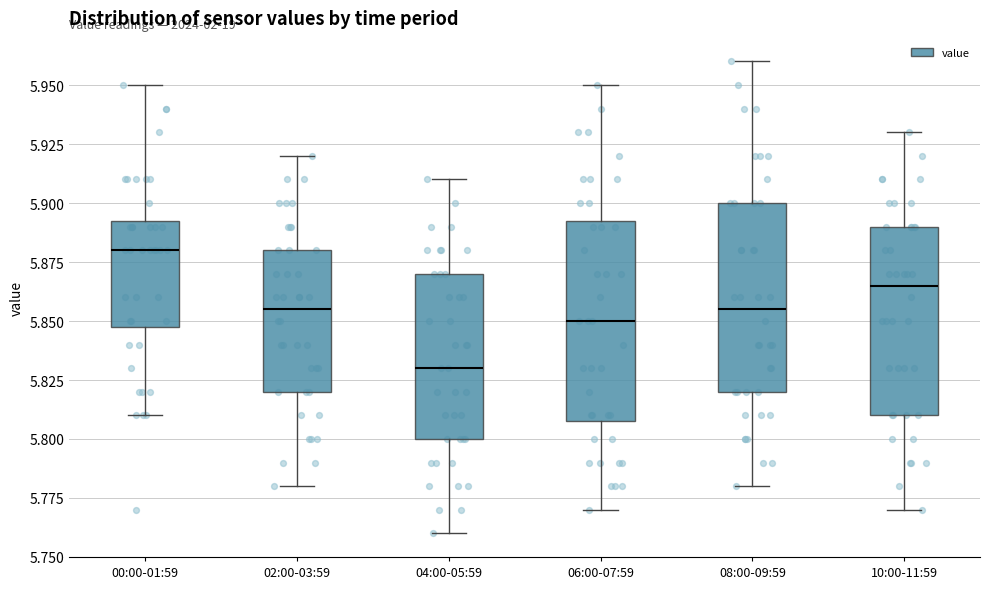

Which box's median line is the highest?

00:00-01:59